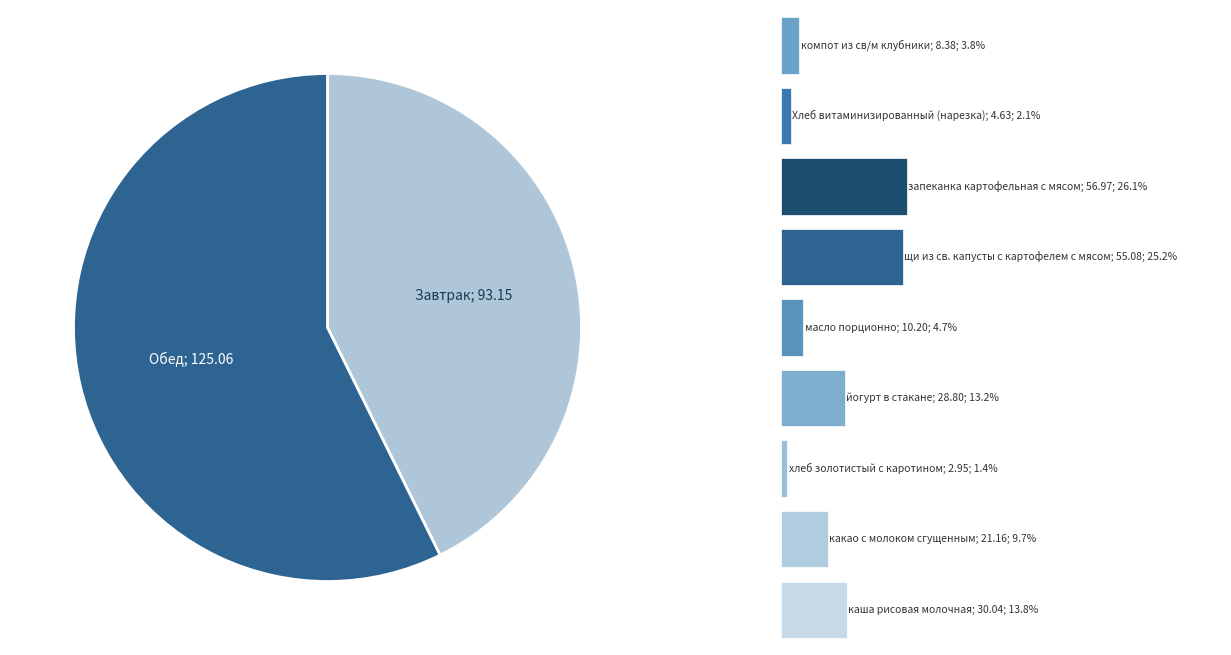

To the nearest percent, what percentage of the pie is запеканка картофельная с мясом?

26%